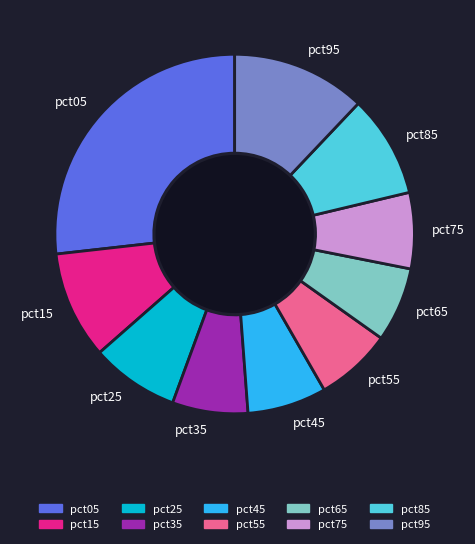

The pct15 slice represents 10% of the pie. True or false?

True